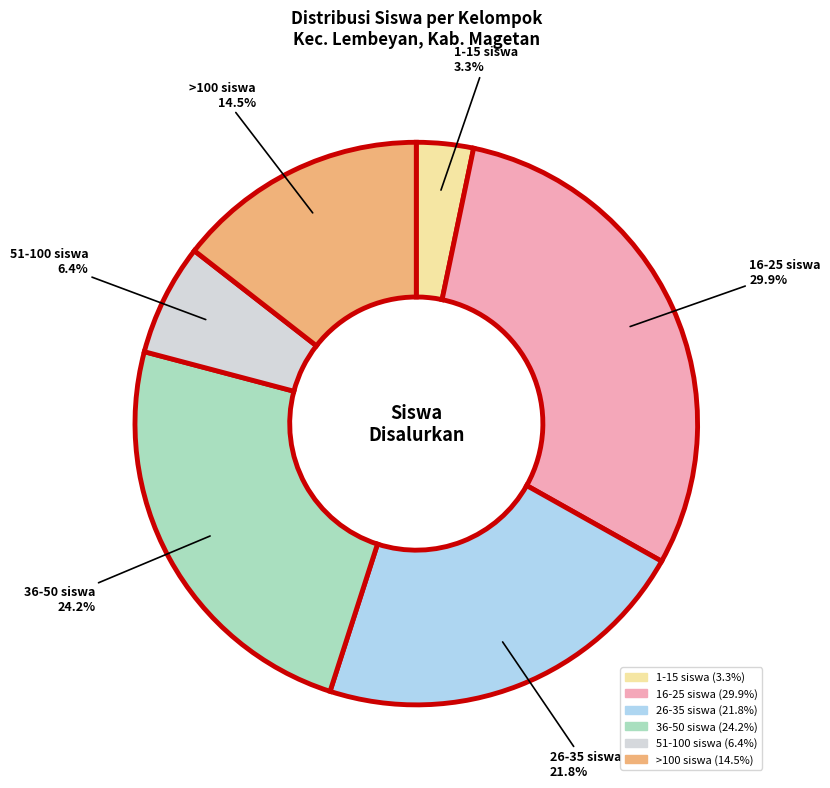

How many segments does this pie chart have?

6